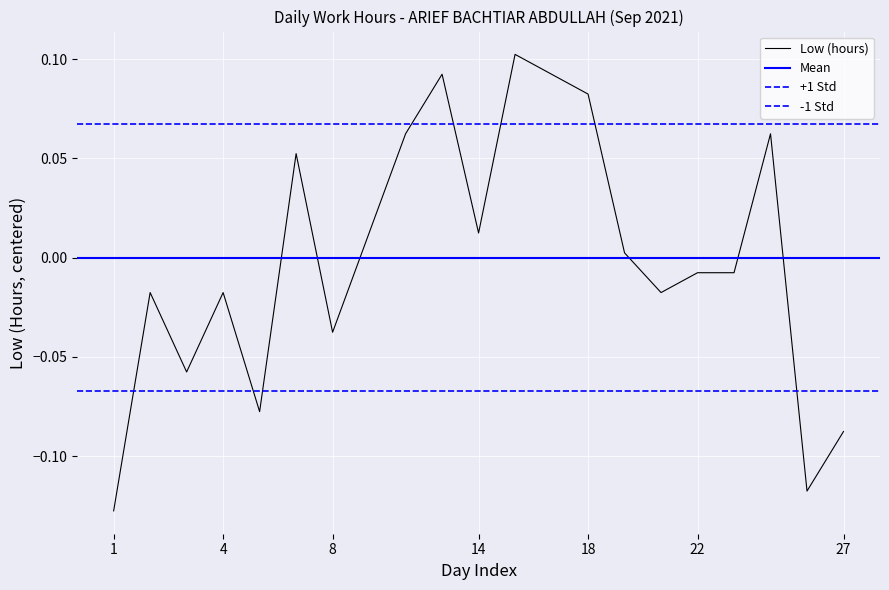

Rank the categories by value from lowest to highest.

1, 25, 27, 6, 3, 8, 2, 4, 21, 22, 23, 20, 9, 14, 7, 11, 24, 18, 13, 17, 15